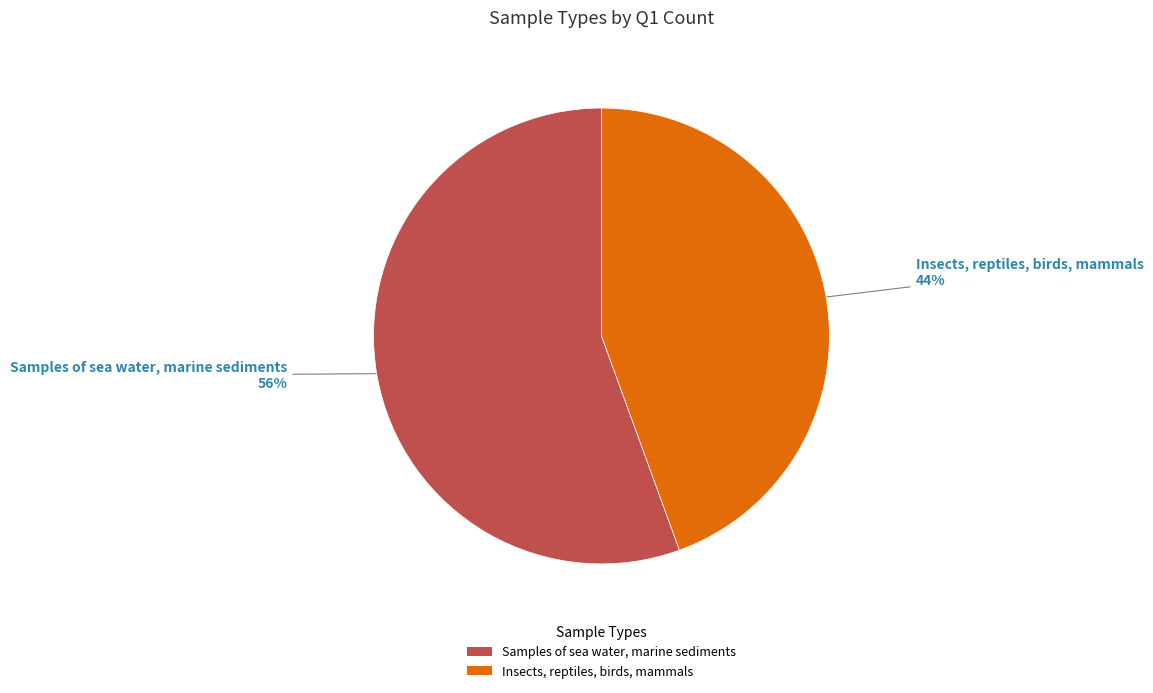

Rank the categories by value from highest to lowest.

Samples of sea water, marine sediments, Insects, reptiles, birds, mammals